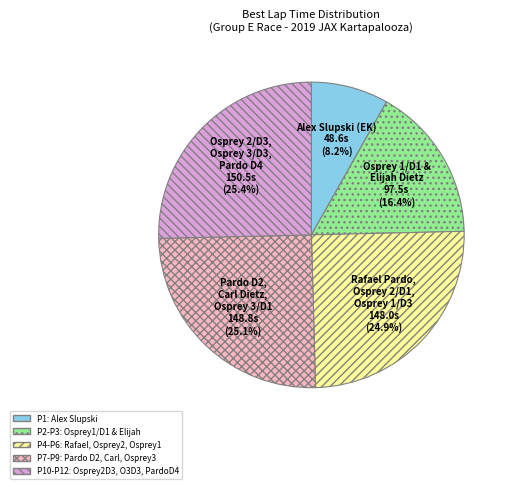

Is there a majority slice in this chart?

No